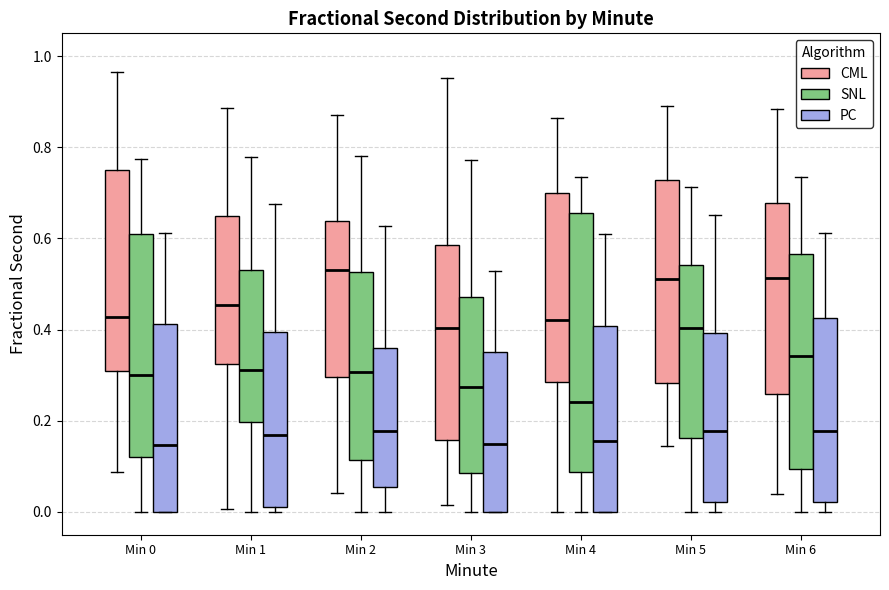

Reading left to right, read every box against the y-axis: the position of its median line, the range the box covers, and the ends of its whiskers. The values are not printed on the chart, so give them approximately, as read against the axis.

Min 0 (CML): median 0.42, box 0.30 to 0.76, whiskers 0.08 to 0.96
Min 0 (SNL): median 0.30, box 0.12 to 0.60, whiskers 0.00 to 0.78
Min 0 (PC): median 0.14, box 0.00 to 0.42, whiskers 0.00 to 0.62
Min 1 (CML): median 0.46, box 0.32 to 0.64, whiskers 0.00 to 0.88
Min 1 (SNL): median 0.32, box 0.20 to 0.54, whiskers 0.00 to 0.78
Min 1 (PC): median 0.16, box 0.02 to 0.40, whiskers 0.00 to 0.68
Min 2 (CML): median 0.54, box 0.30 to 0.64, whiskers 0.04 to 0.88
Min 2 (SNL): median 0.30, box 0.12 to 0.52, whiskers 0.00 to 0.78
Min 2 (PC): median 0.18, box 0.06 to 0.36, whiskers 0.00 to 0.62
Min 3 (CML): median 0.40, box 0.16 to 0.58, whiskers 0.02 to 0.96
Min 3 (SNL): median 0.28, box 0.08 to 0.48, whiskers 0.00 to 0.78
Min 3 (PC): median 0.14, box 0.00 to 0.36, whiskers 0.00 to 0.52
Min 4 (CML): median 0.42, box 0.28 to 0.70, whiskers 0.00 to 0.86
Min 4 (SNL): median 0.24, box 0.08 to 0.66, whiskers 0.00 to 0.74
Min 4 (PC): median 0.16, box 0.00 to 0.40, whiskers 0.00 to 0.62
Min 5 (CML): median 0.52, box 0.28 to 0.72, whiskers 0.14 to 0.88
Min 5 (SNL): median 0.40, box 0.16 to 0.54, whiskers 0.00 to 0.72
Min 5 (PC): median 0.18, box 0.02 to 0.40, whiskers 0.00 to 0.66
Min 6 (CML): median 0.52, box 0.26 to 0.68, whiskers 0.04 to 0.88
Min 6 (SNL): median 0.34, box 0.10 to 0.56, whiskers 0.00 to 0.74
Min 6 (PC): median 0.18, box 0.02 to 0.42, whiskers 0.00 to 0.62